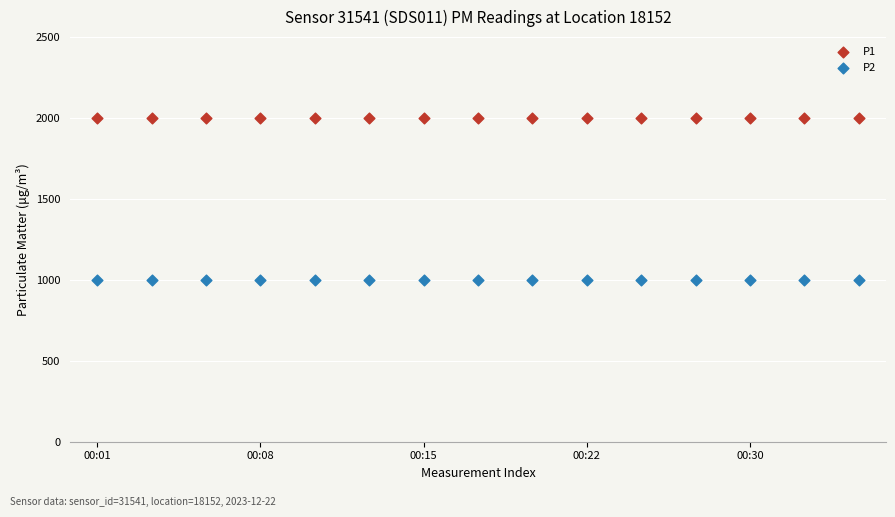

Which series reaches the maximum Y coordinate?

P1